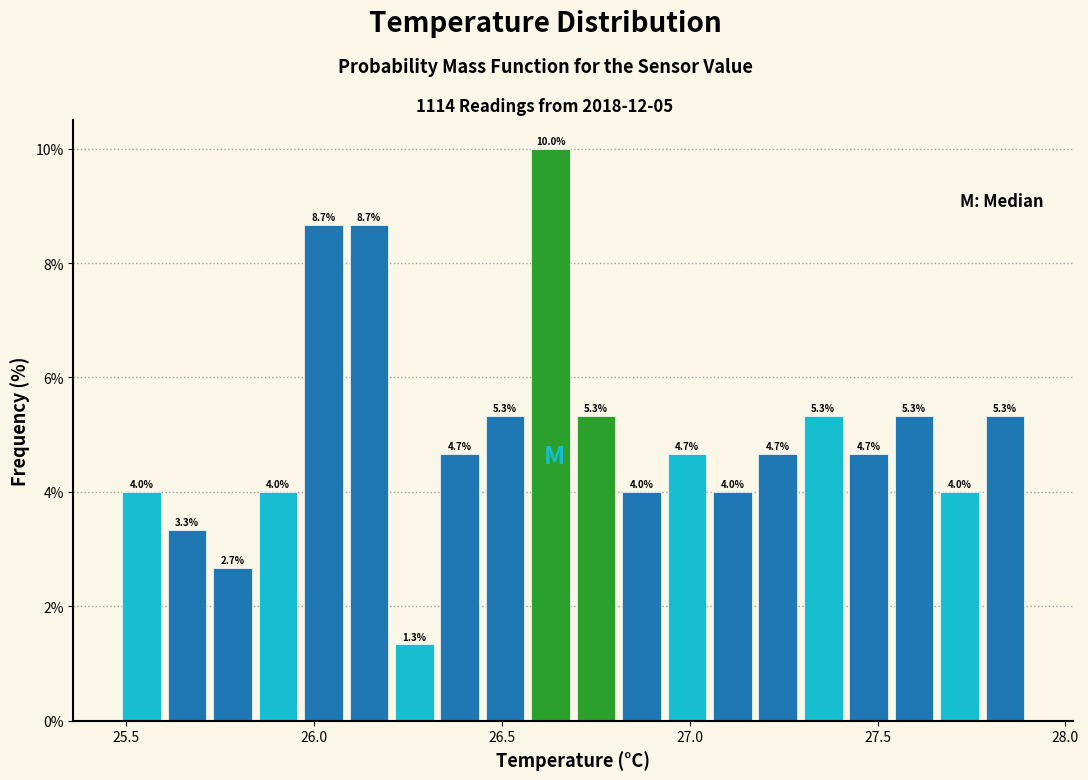

Read against the x-axis, roughly where is the centre of the tallest bar?

26.65